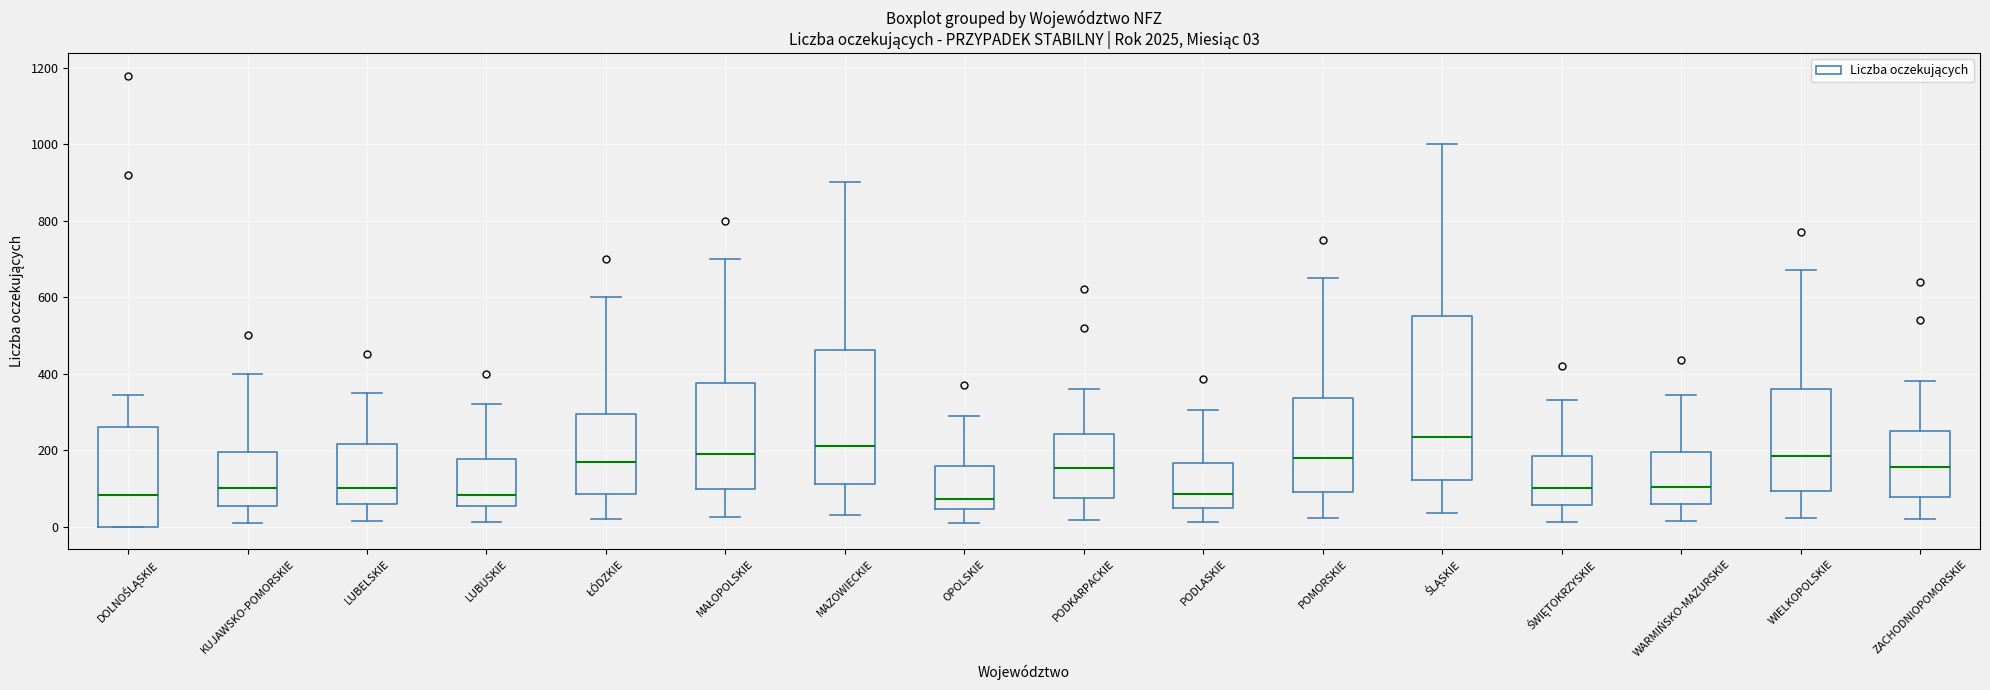

Which box has the highest median line?

ŚLĄSKIE